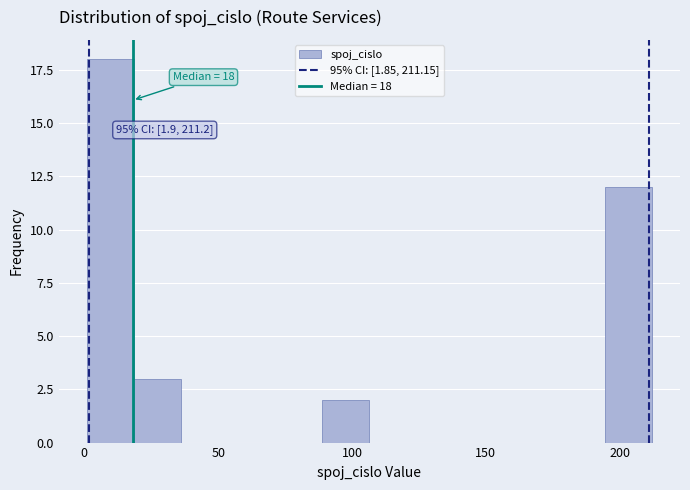

Around what value on the x-axis is the tallest bar? Give the approximate position of its centre, as read against the axis.

10